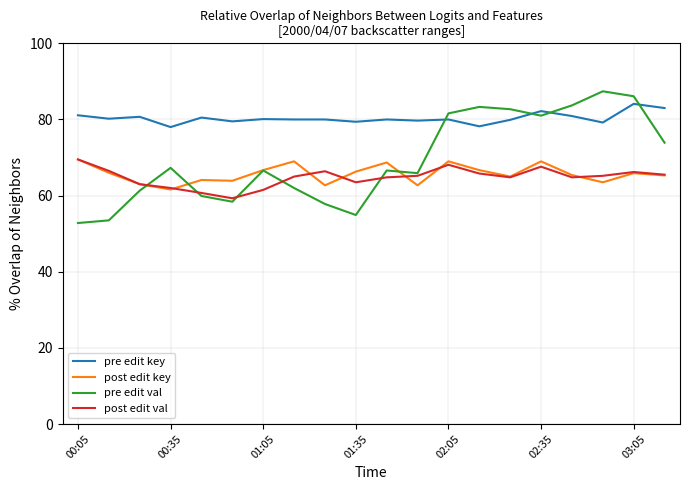

How many lines are shown in the chart?

4